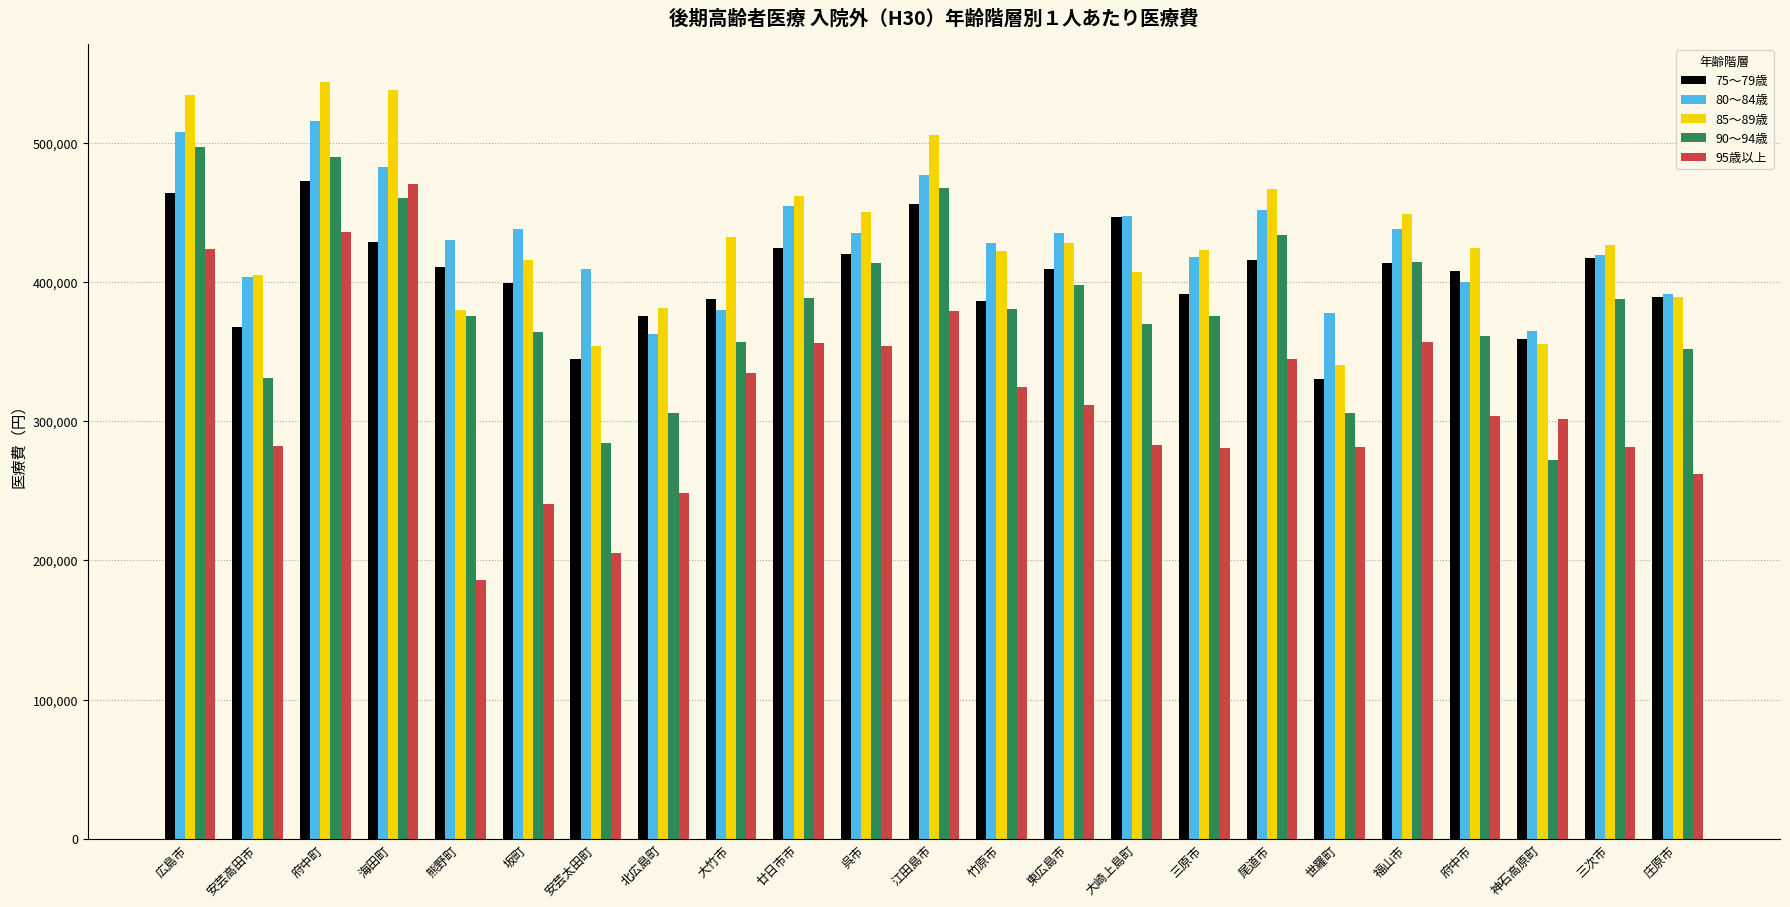

What is the label of the 7th bar from the right?

尾道市